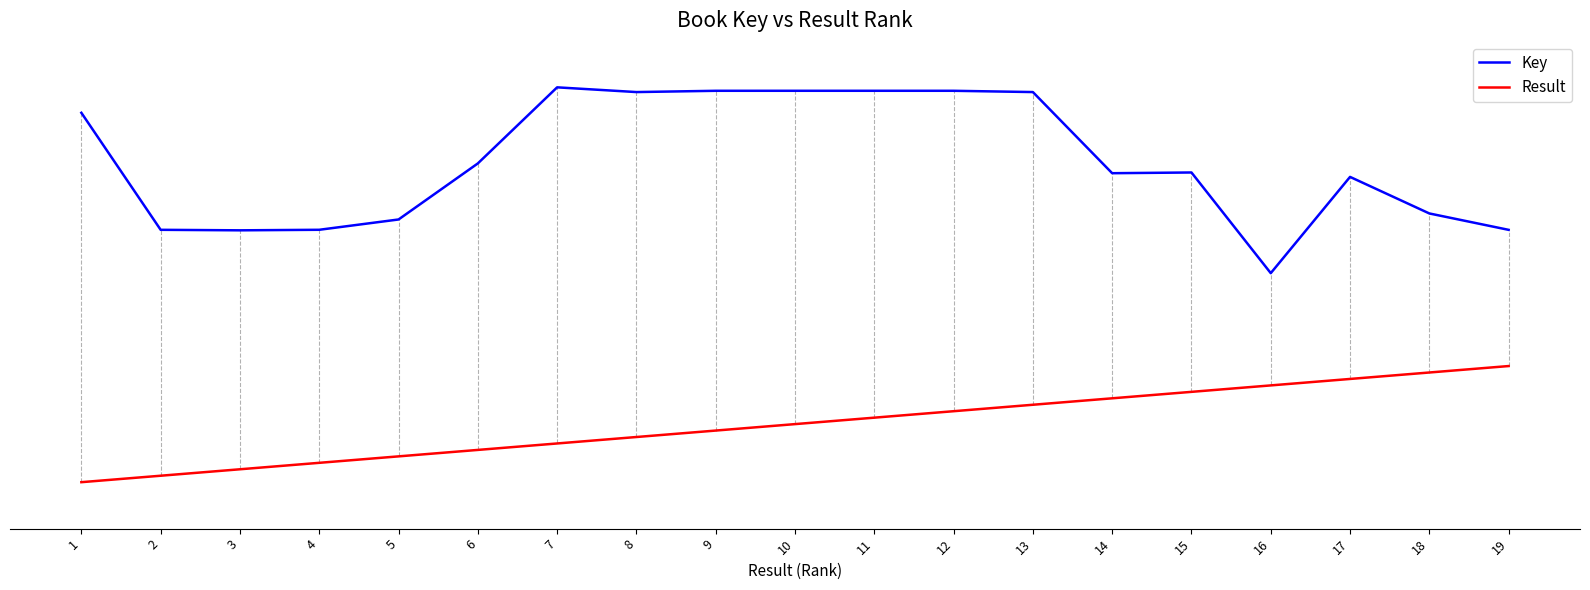

True or false: Key and Result cross at least once.

False